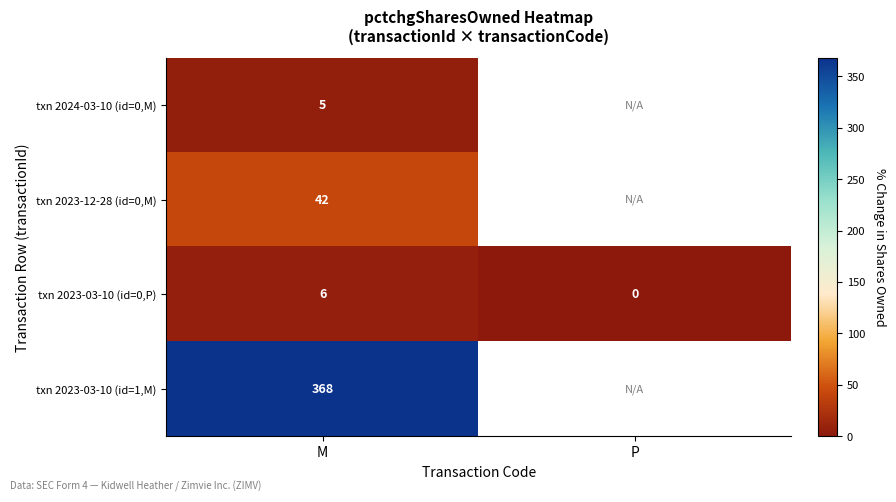

Between P and M, which is larger?

M